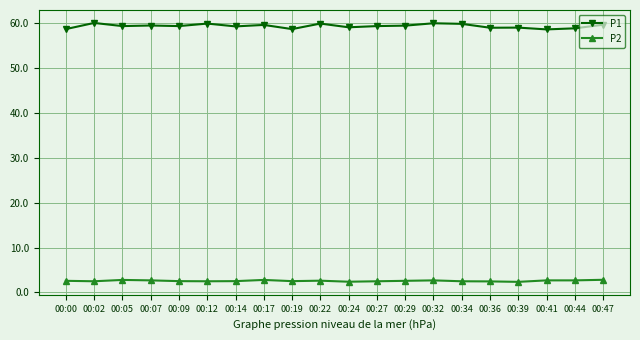

True or false: P2 has more than 0 interior local peaks.

True